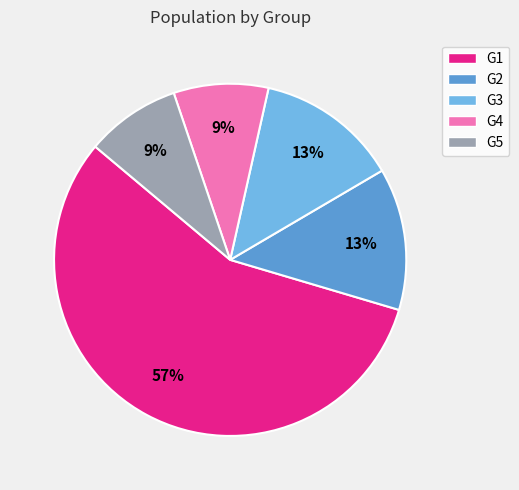

The G5 slice represents 1% of the pie. True or false?

False